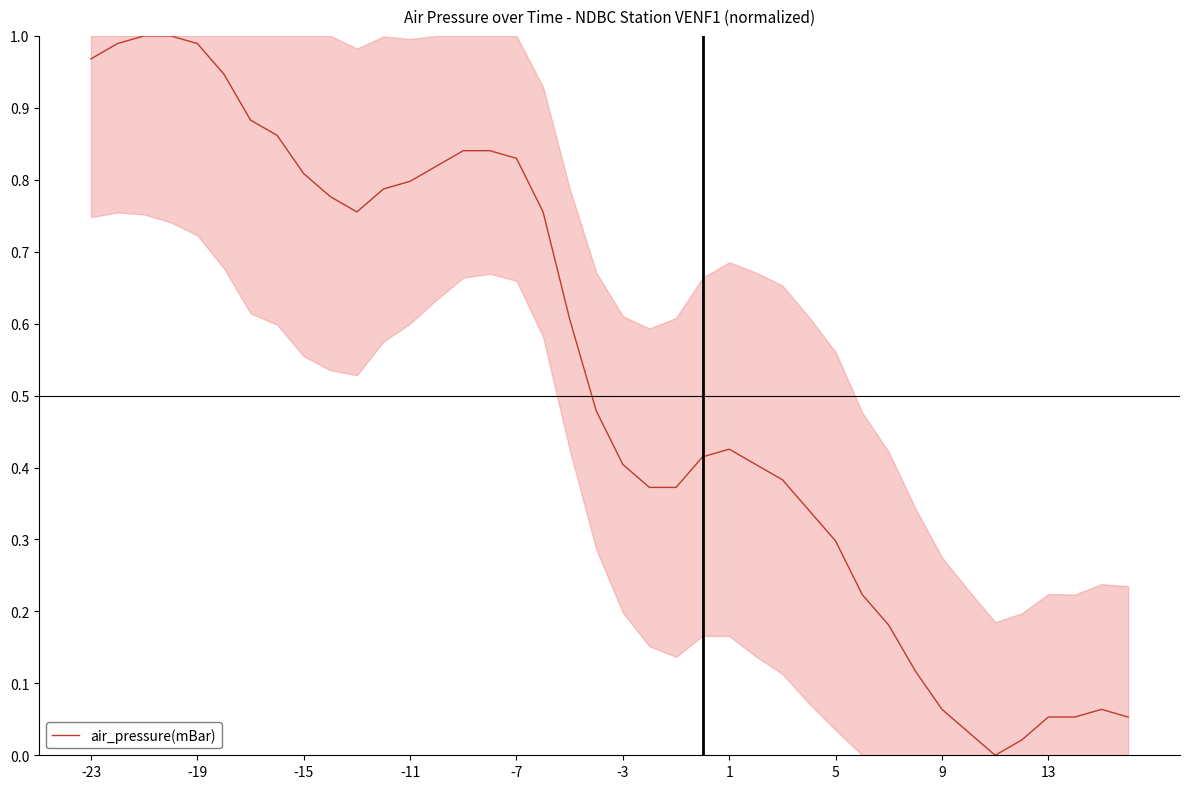

True or false: there are more than 1 points higher than both neighbors.

True